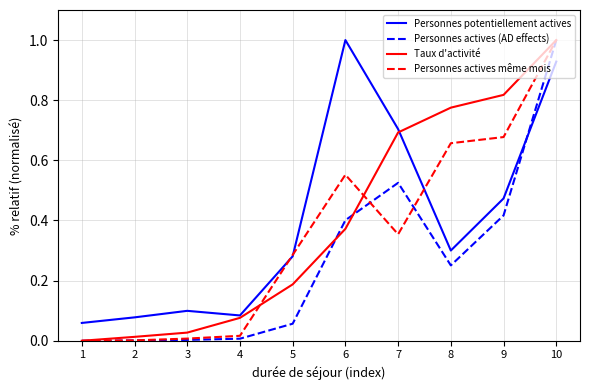

Between 6 and 10, which series saw the biggest shift?

Taux d'activité